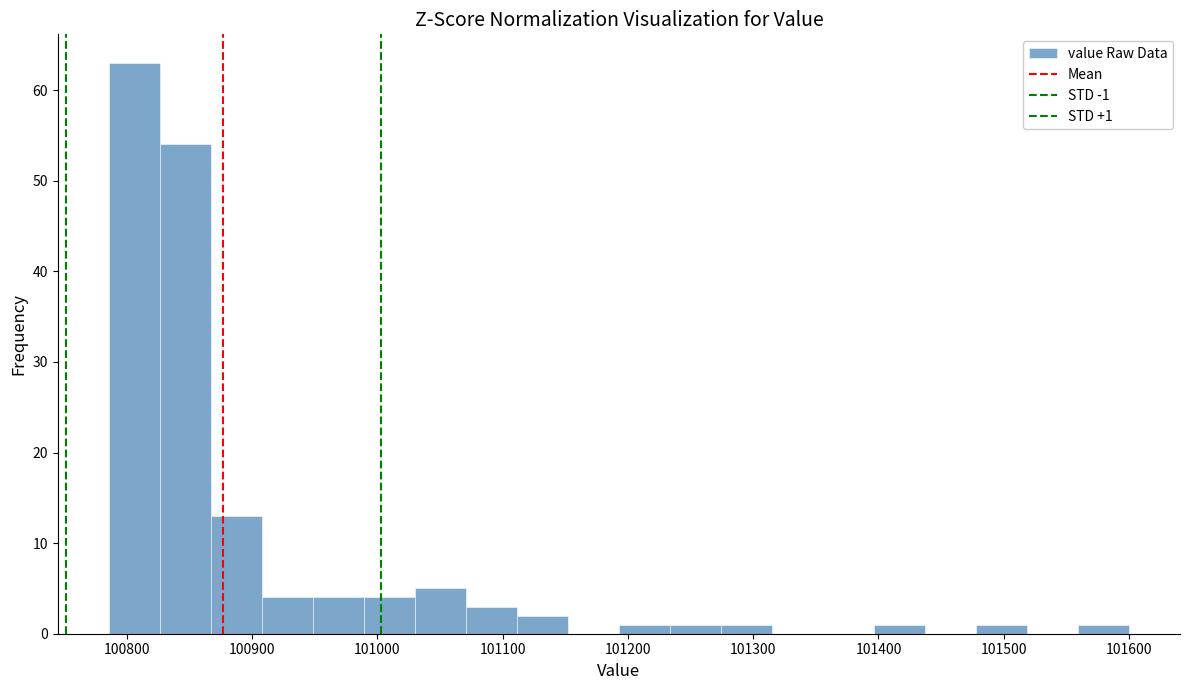

Which range on the x-axis has the tallest bar?

100790 to 100830